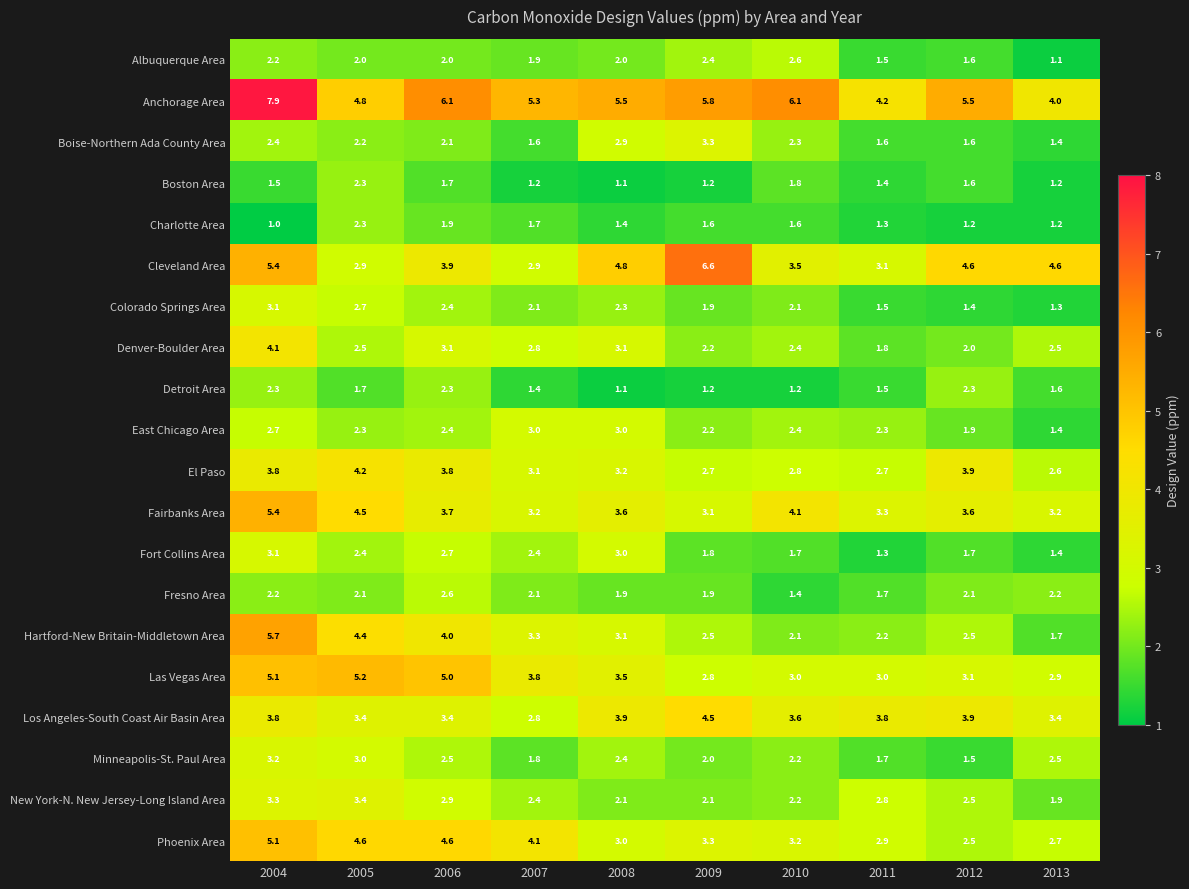

Count the Minneapolis-St. Paul Area values in the range 1 to 2.

4